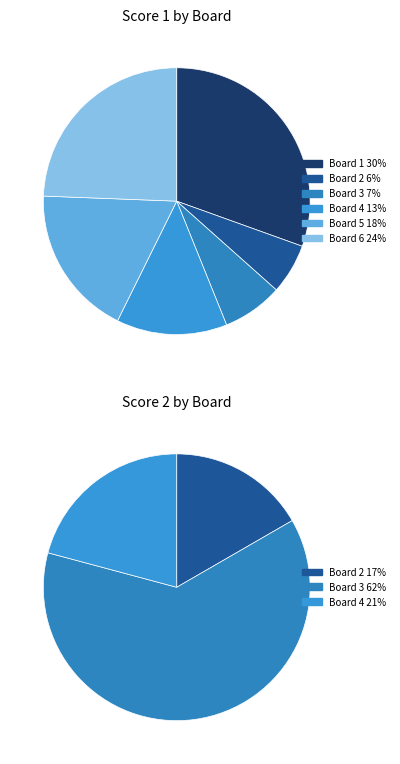

To the nearest percent, what portion does Board 1 represent?

30%